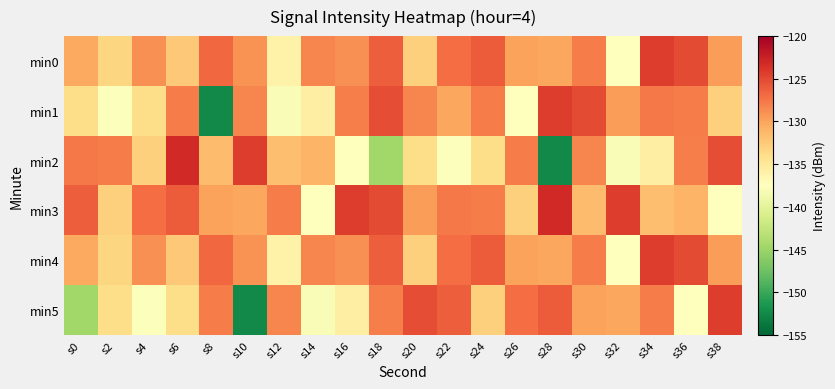

What is the spread (max minus min) of values at s32?

13.6